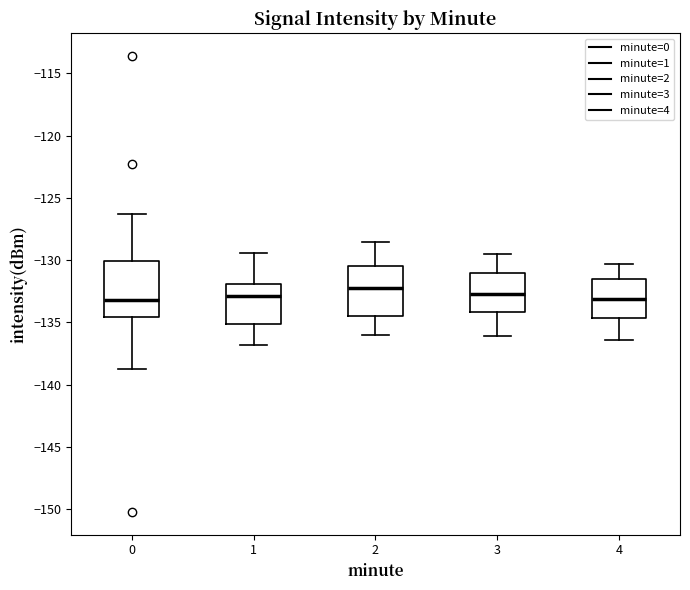

Reading left to right, read every box against the y-axis: the position of its median line, the range the box covers, and the ends of its whiskers. The values are not printed on the chart, so give them approximately, as read against the axis.

0: median -133.0, box -134.5 to -130.0, whiskers -138.5 to -126.5
1: median -133.0, box -135.0 to -132.0, whiskers -137.0 to -129.5
2: median -132.0, box -134.5 to -130.5, whiskers -136.0 to -128.5
3: median -132.5, box -134.0 to -131.0, whiskers -136.0 to -129.5
4: median -133.0, box -134.5 to -131.5, whiskers -136.5 to -130.5